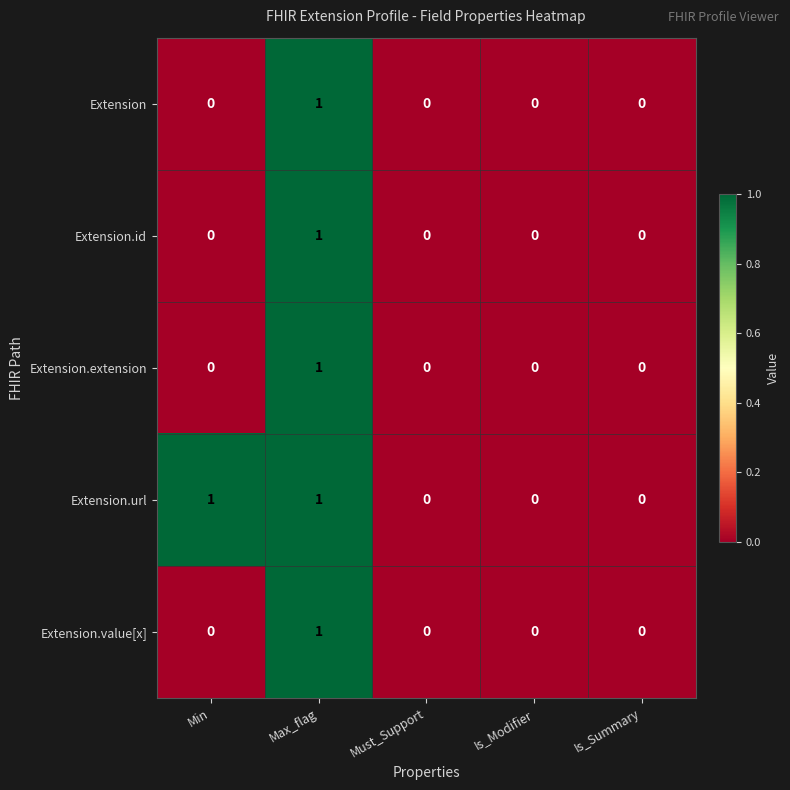

Which series has the largest total across all categories?

Extension.url